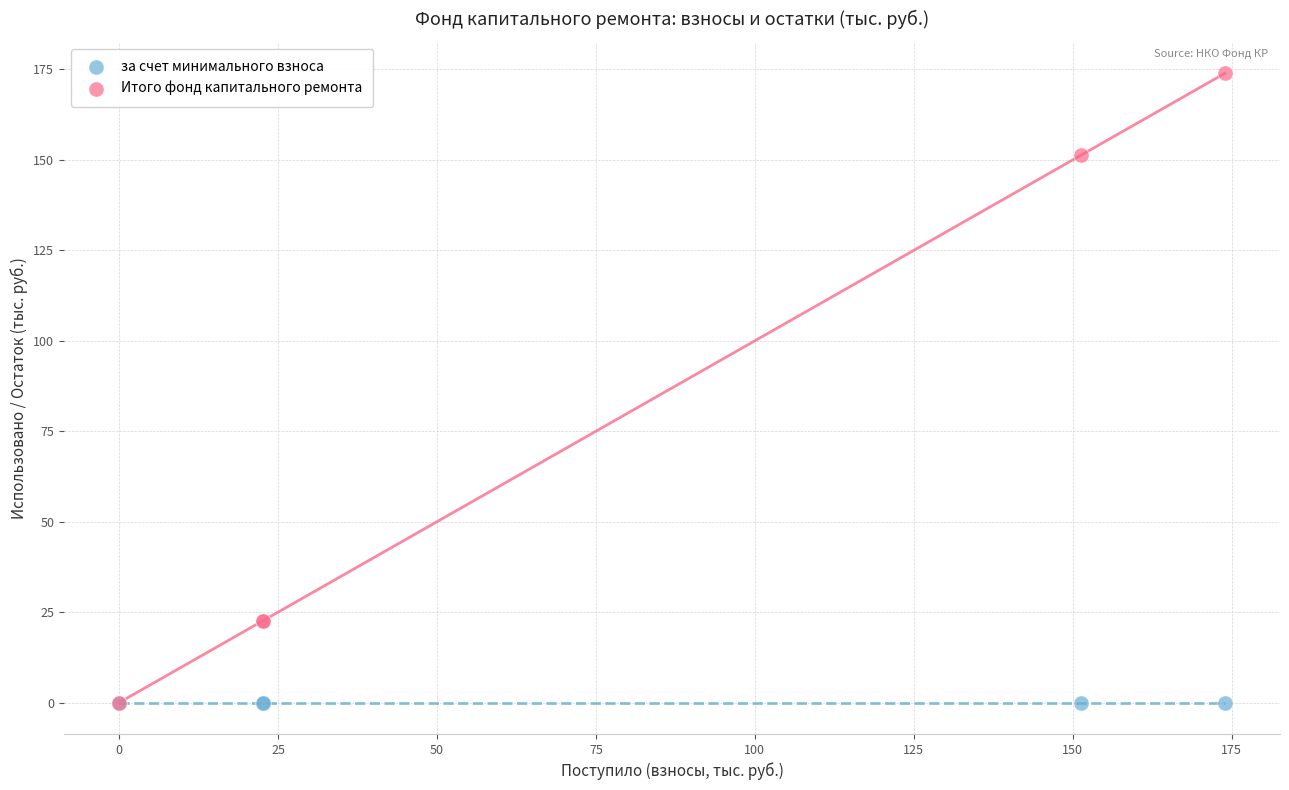

Which series reaches the maximum Y coordinate?

Итого фонд капитального ремонта